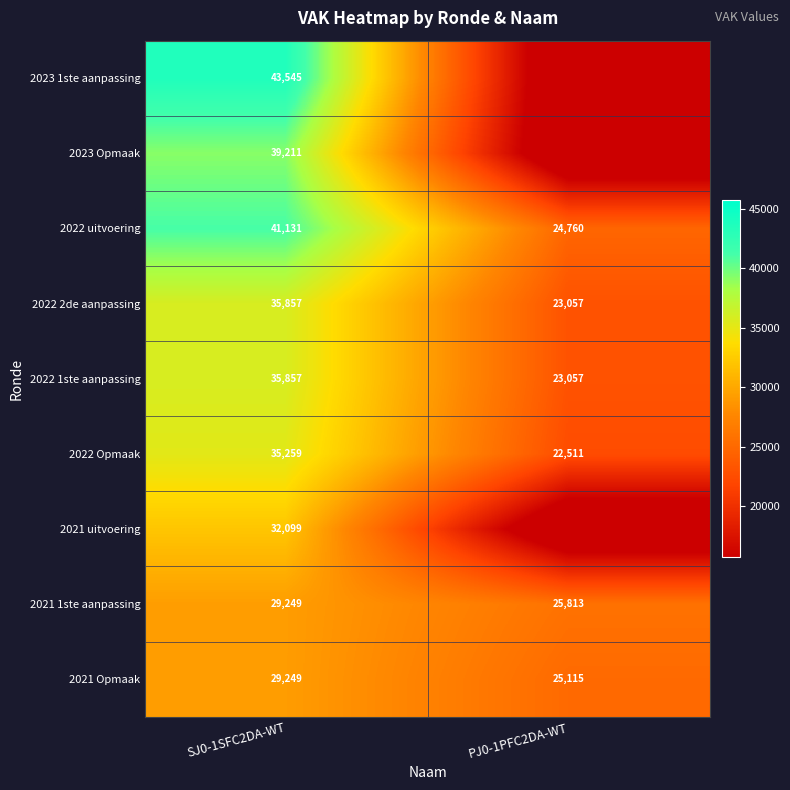

At which category does the chart reach its minimum across all series?

PJ0-1PFC2DA-WT